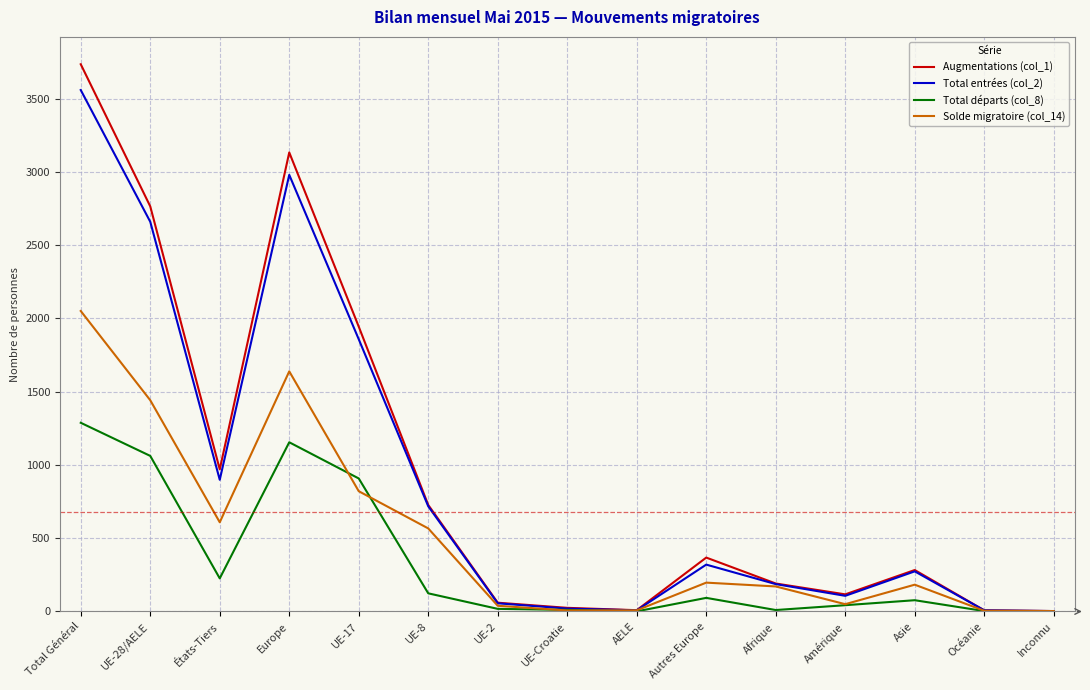

What is the total value across all series at États-Tiers?

2704